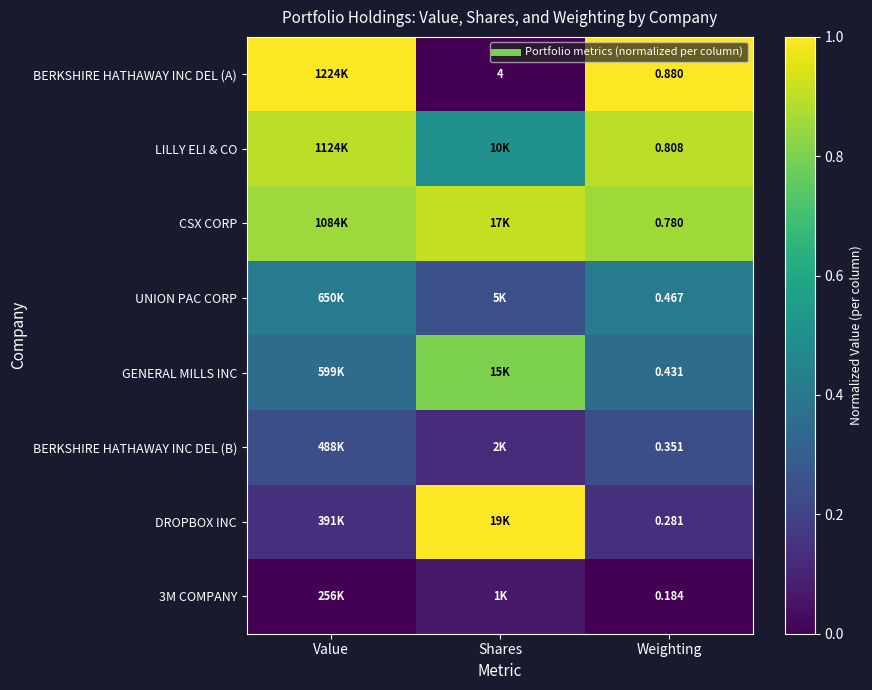

What is the maximum value shown in the chart?

1.0